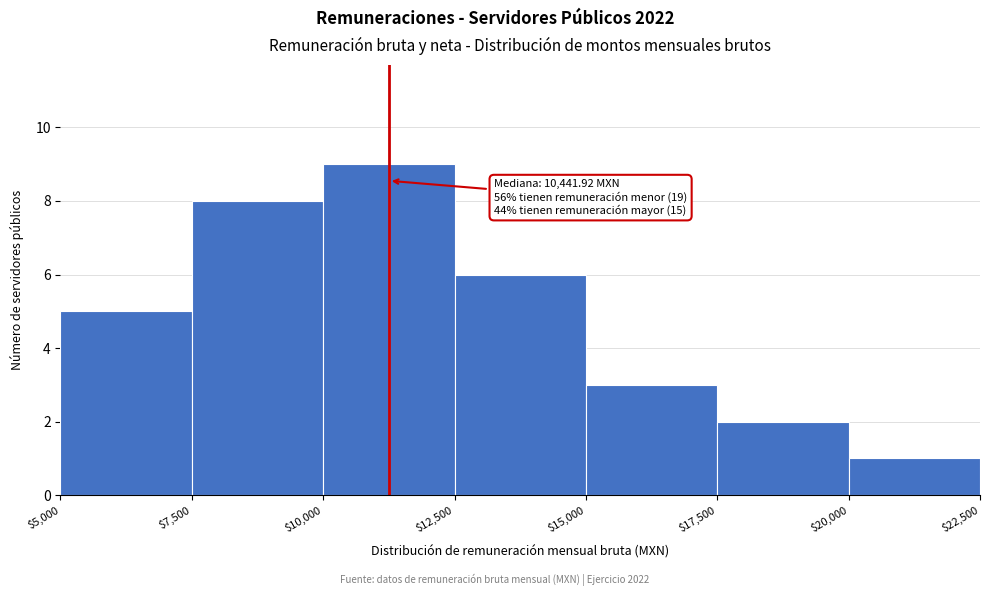

Over which range of the x-axis is the bar tallest?

$10,000 to $12,500